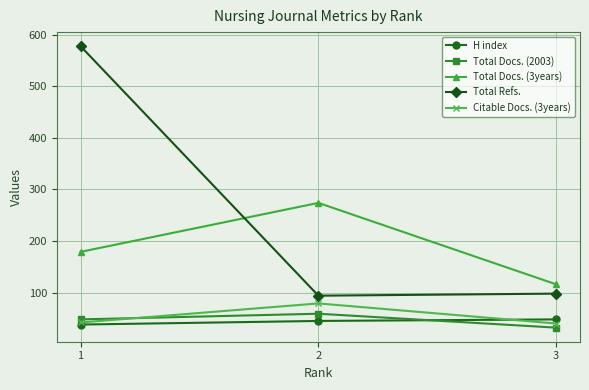

Is the value of H index at 2 greater than the value of Total Docs. (3years) at 2?

No